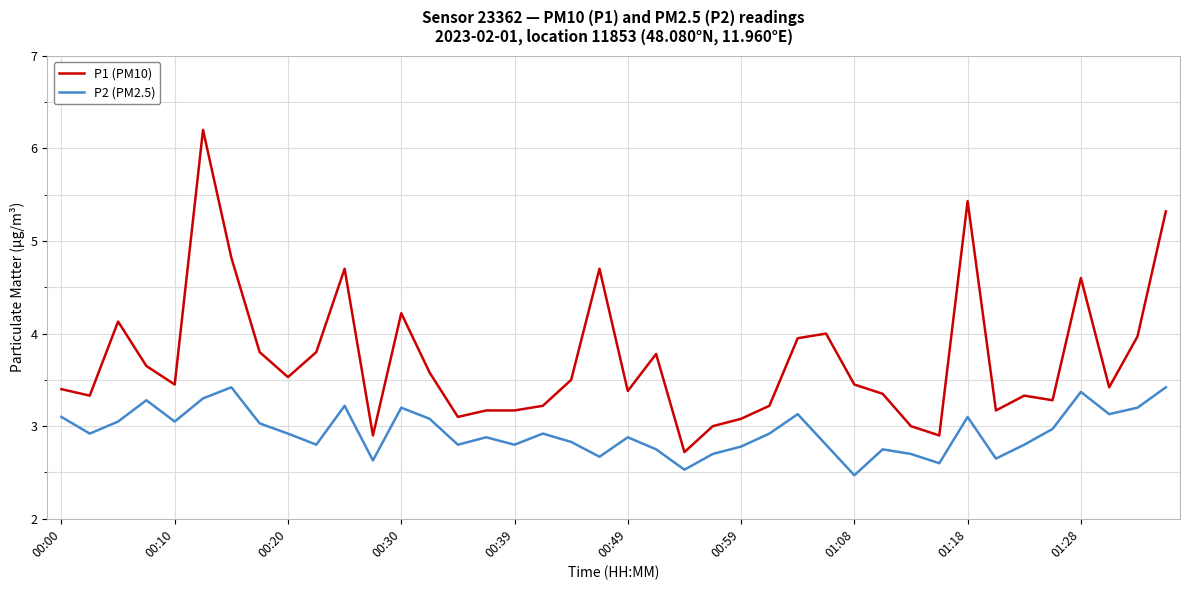

What is the lowest value of the P2 (PM2.5) series?

2.5